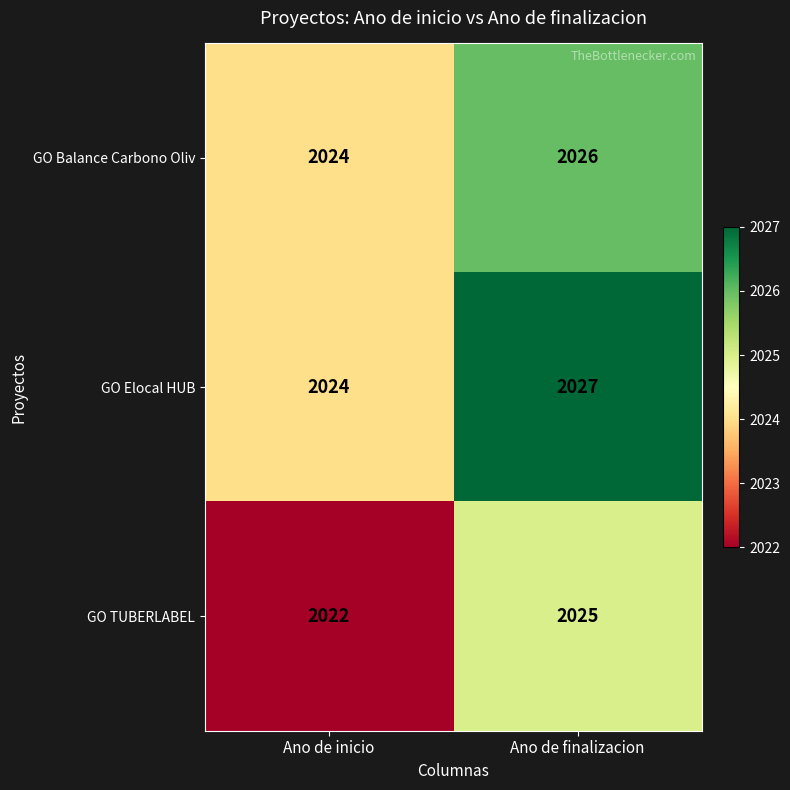

Rank the series by their maximum value, from highest to lowest.

GO Elocal HUB, GO Balance Carbono Oliv, GO TUBERLABEL